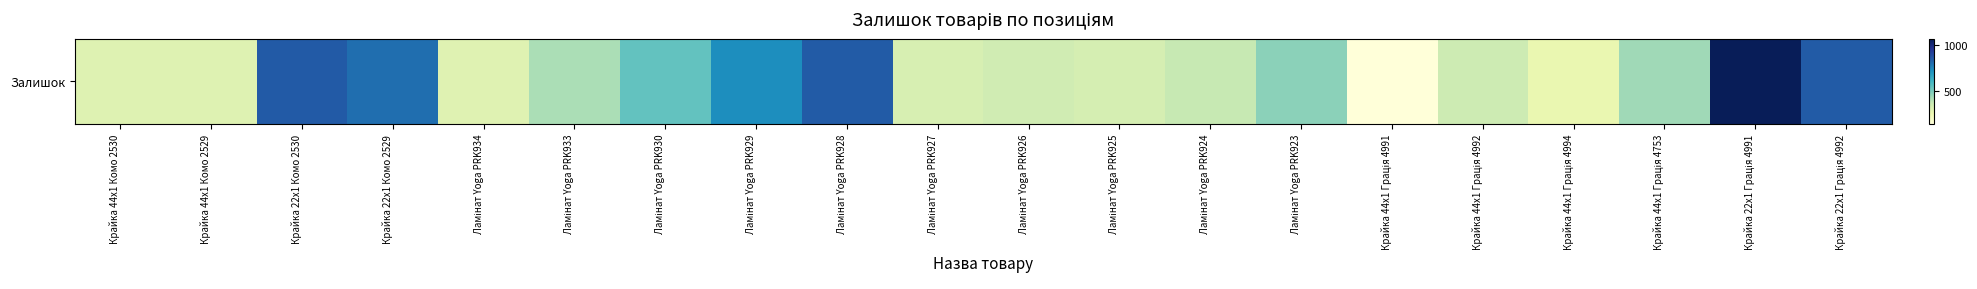

True or false: the data shows 328 at Ламінат Yoga PRK925.

True